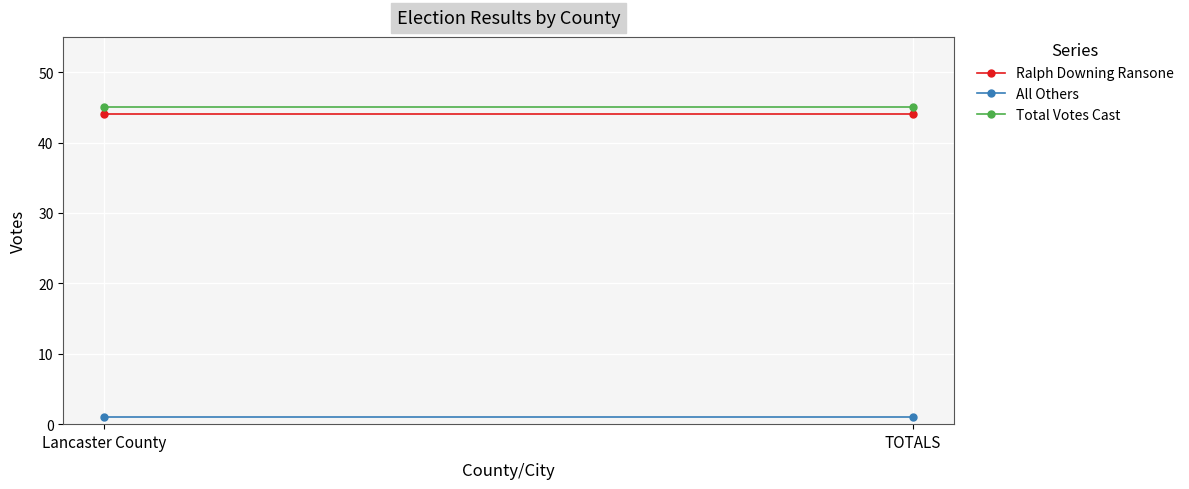

Between TOTALS and Lancaster County, which is larger?

TOTALS